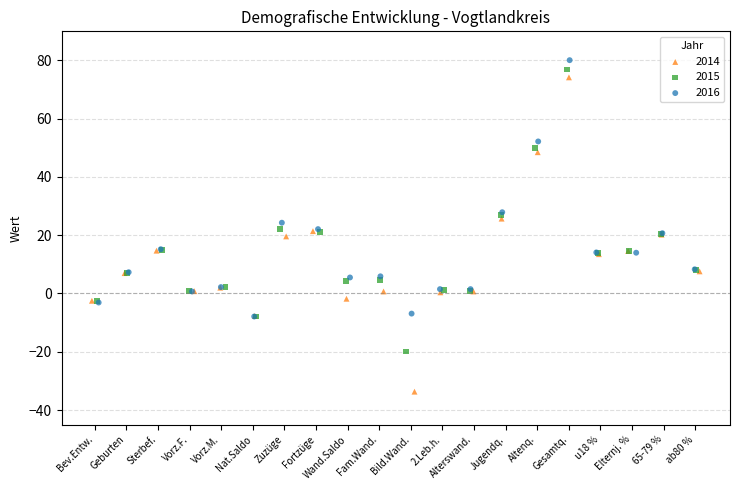

What are all the series names shown in the legend?

2014, 2015, 2016